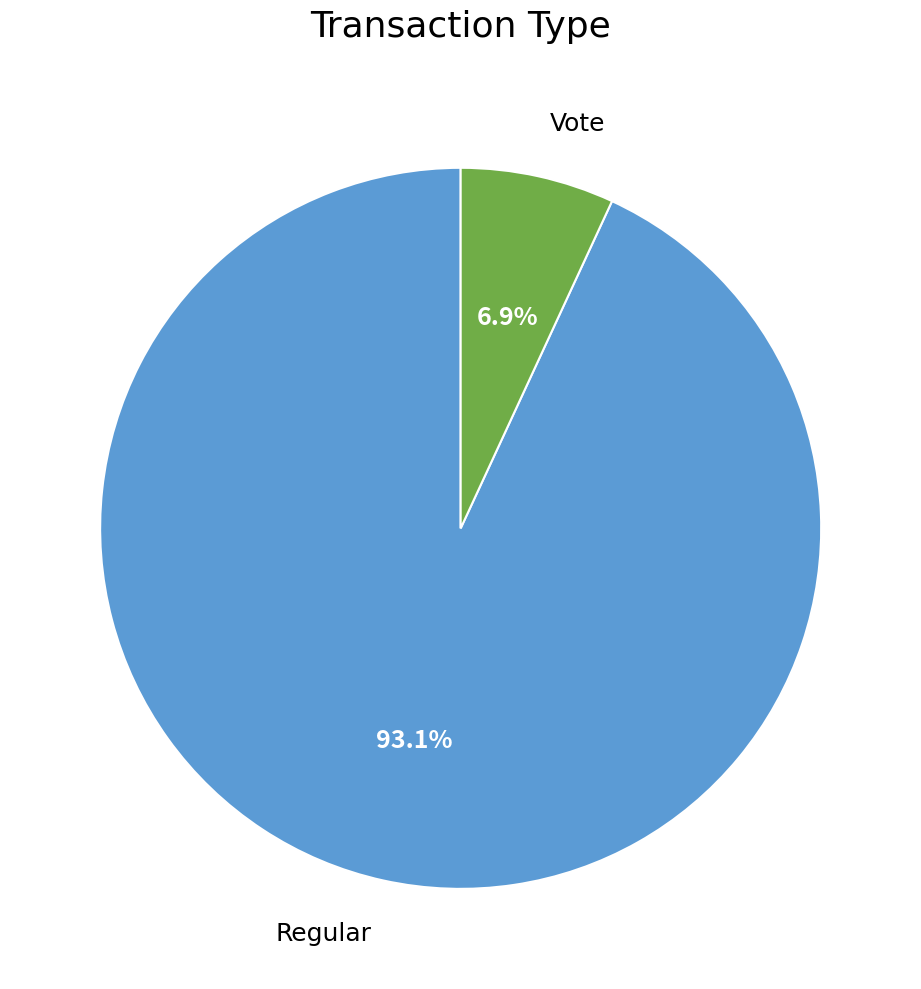

Is there any slice that represents more than half of the pie?

Yes